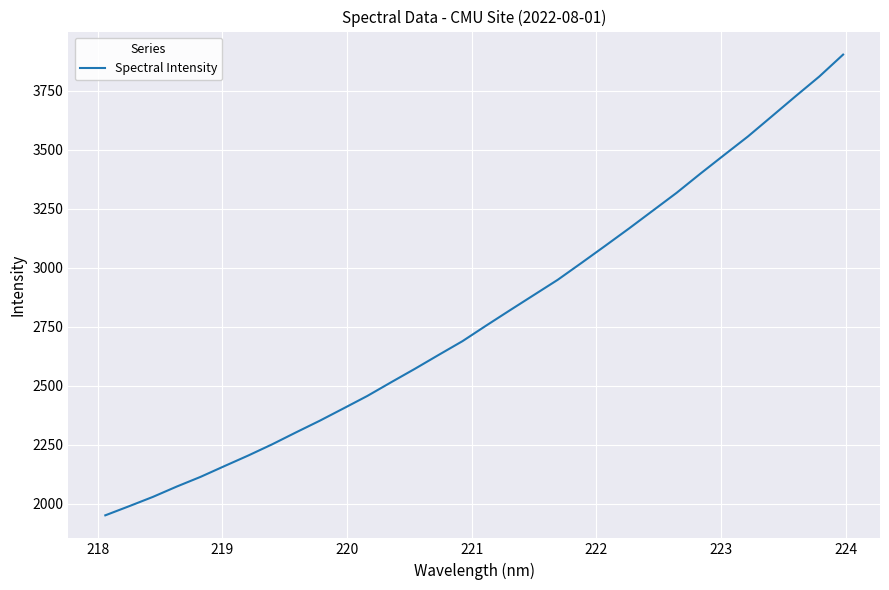

What is the difference between the maximum and minimum values?

1951.7